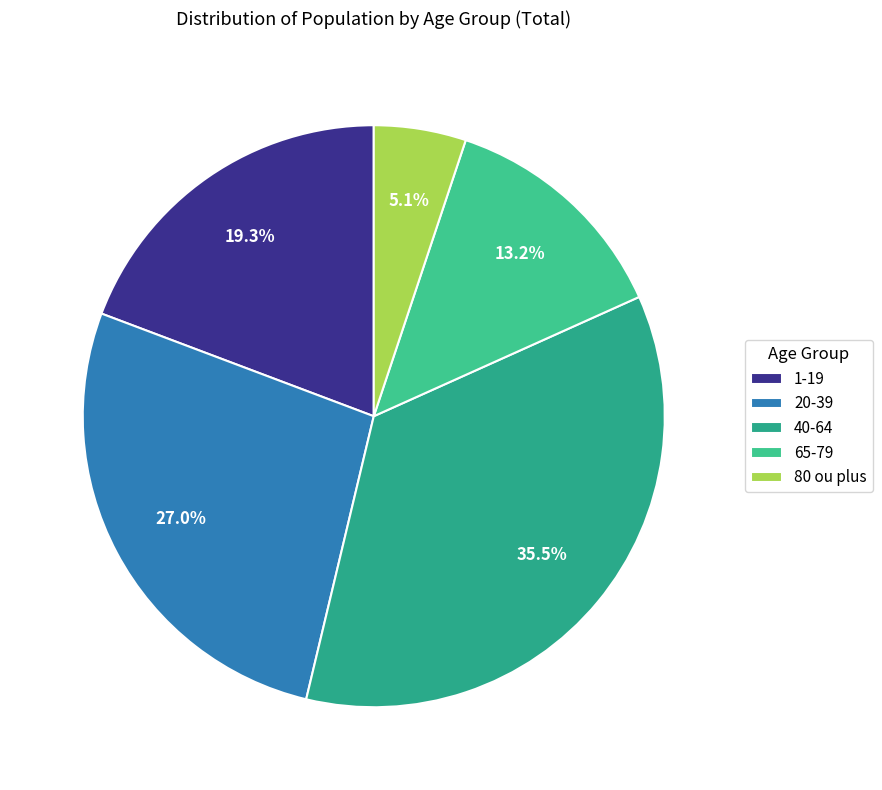

To the nearest percent, what is the difference between the 40-64 and 20-39 slice percentages?

8%